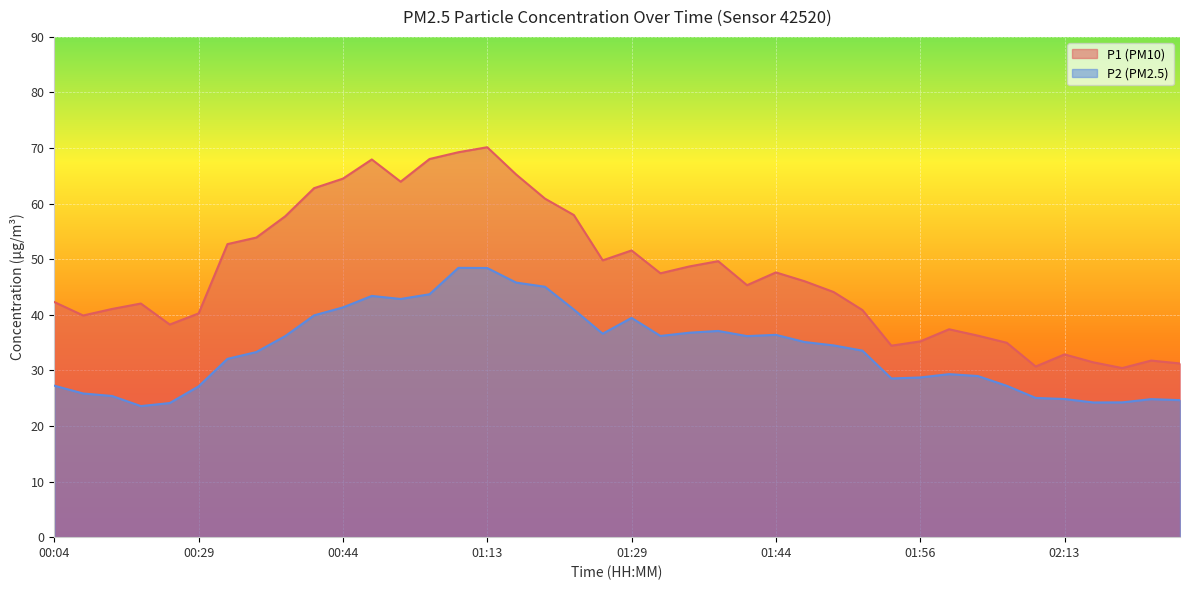

What is the sum of the P1 values at 01:49 and 00:52?

108.1